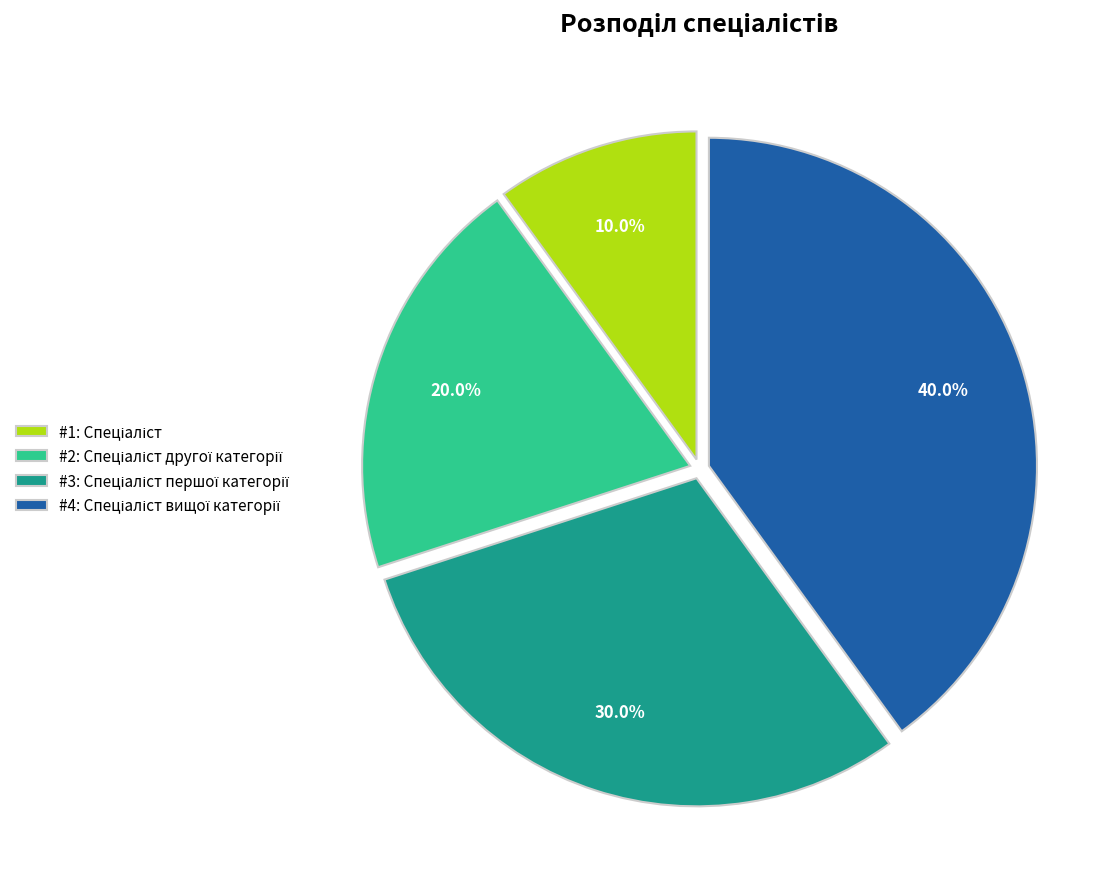

Is there any slice that represents more than half of the pie?

No